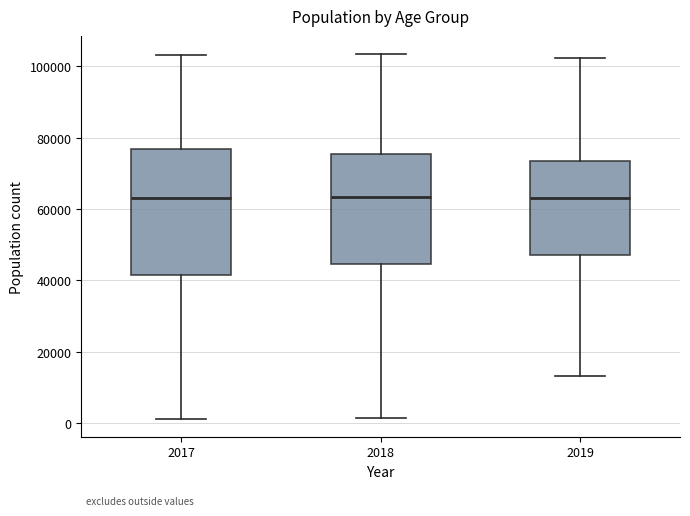

Reading left to right, transcribe this box plot: for each box, give where its median line is, the range the box spans, and where its two whiskers end, as read against the y-axis. The values are not printed on the chart, so give them approximately, as read against the axis.

2017: median 64000, box 42000 to 76000, whiskers 2000 to 104000
2018: median 64000, box 44000 to 76000, whiskers 2000 to 104000
2019: median 64000, box 48000 to 74000, whiskers 14000 to 102000